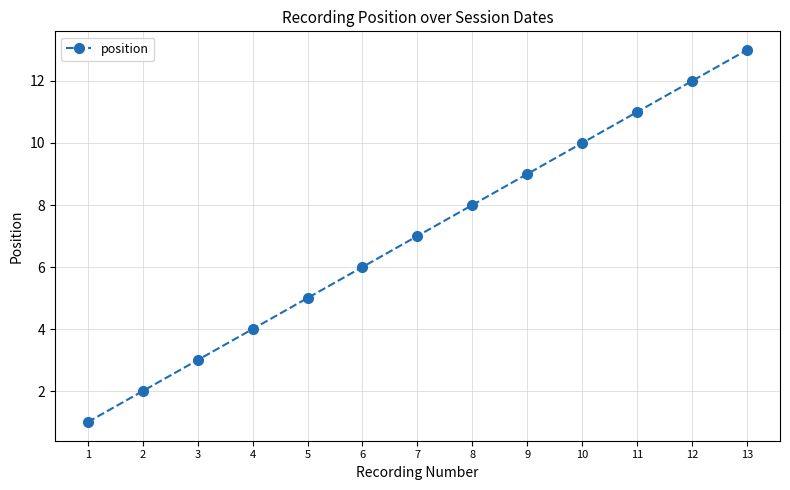

The chart shows a value of 4 at 4. True or false?

True